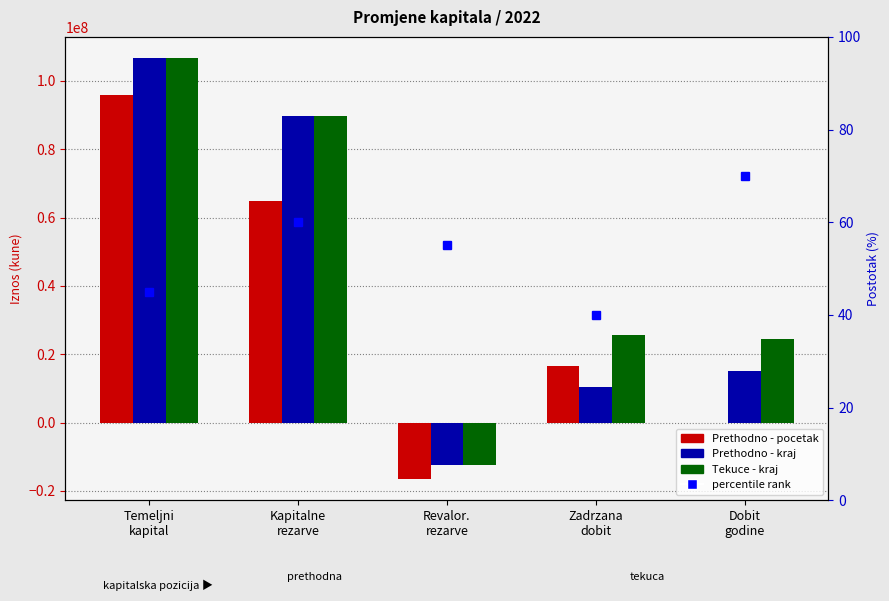

What is the difference between the second highest and minimum values in the Prethodno - pocetak series?

81540906